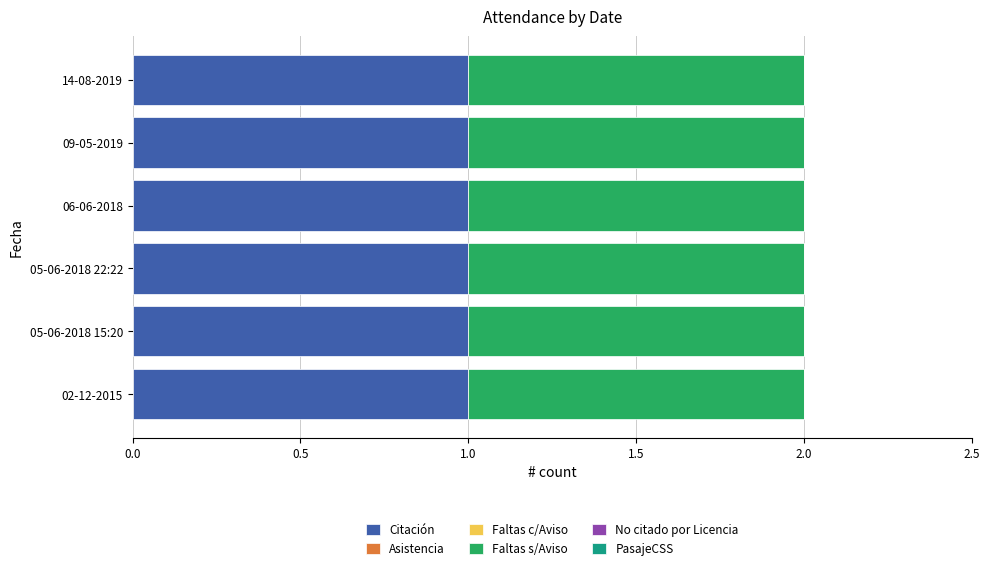

What is the label of the 6th bar from the left?

14-08-2019